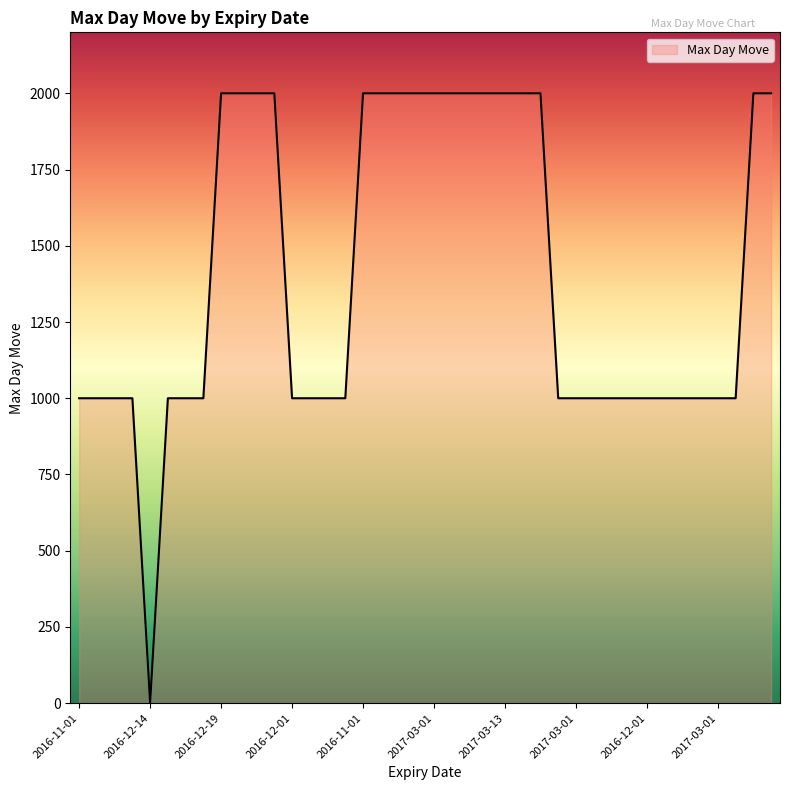

What is the greatest value displayed?

2000